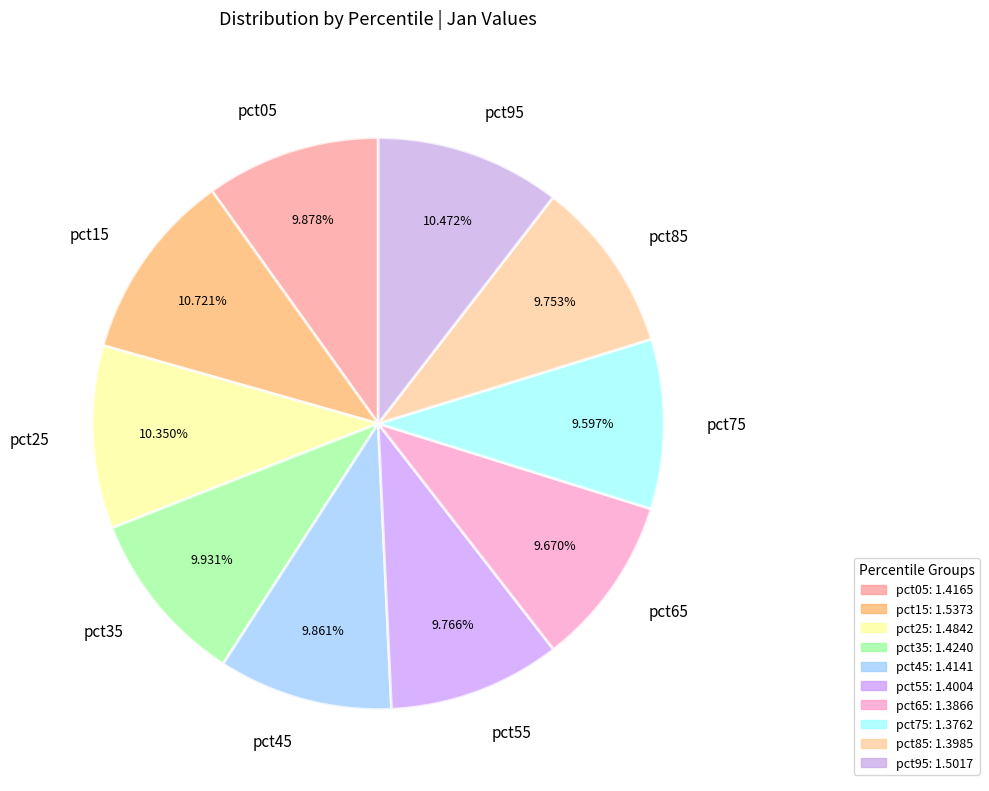

How many slices are in this pie chart?

10